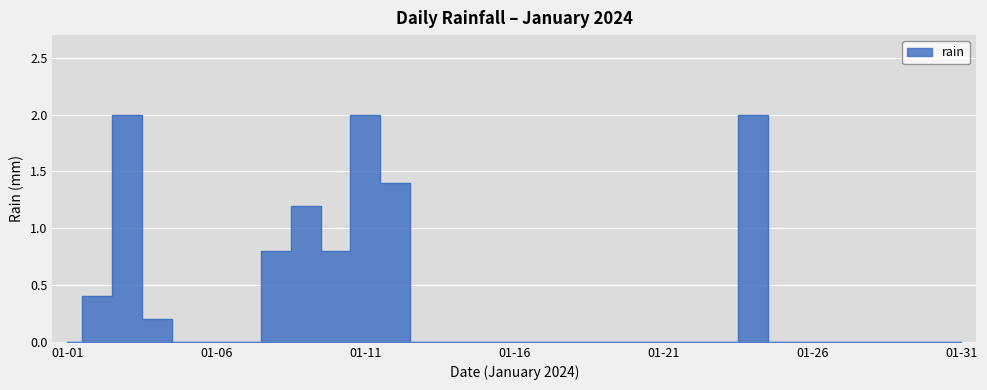

Rank the categories by value from lowest to highest.

2024-01-01, 2024-01-05, 2024-01-06, 2024-01-07, 2024-01-13, 2024-01-14, 2024-01-15, 2024-01-16, 2024-01-17, 2024-01-18, 2024-01-19, 2024-01-20, 2024-01-21, 2024-01-22, 2024-01-23, 2024-01-25, 2024-01-26, 2024-01-27, 2024-01-28, 2024-01-29, 2024-01-30, 2024-01-31, 2024-01-04, 2024-01-02, 2024-01-08, 2024-01-10, 2024-01-09, 2024-01-12, 2024-01-03, 2024-01-11, 2024-01-24